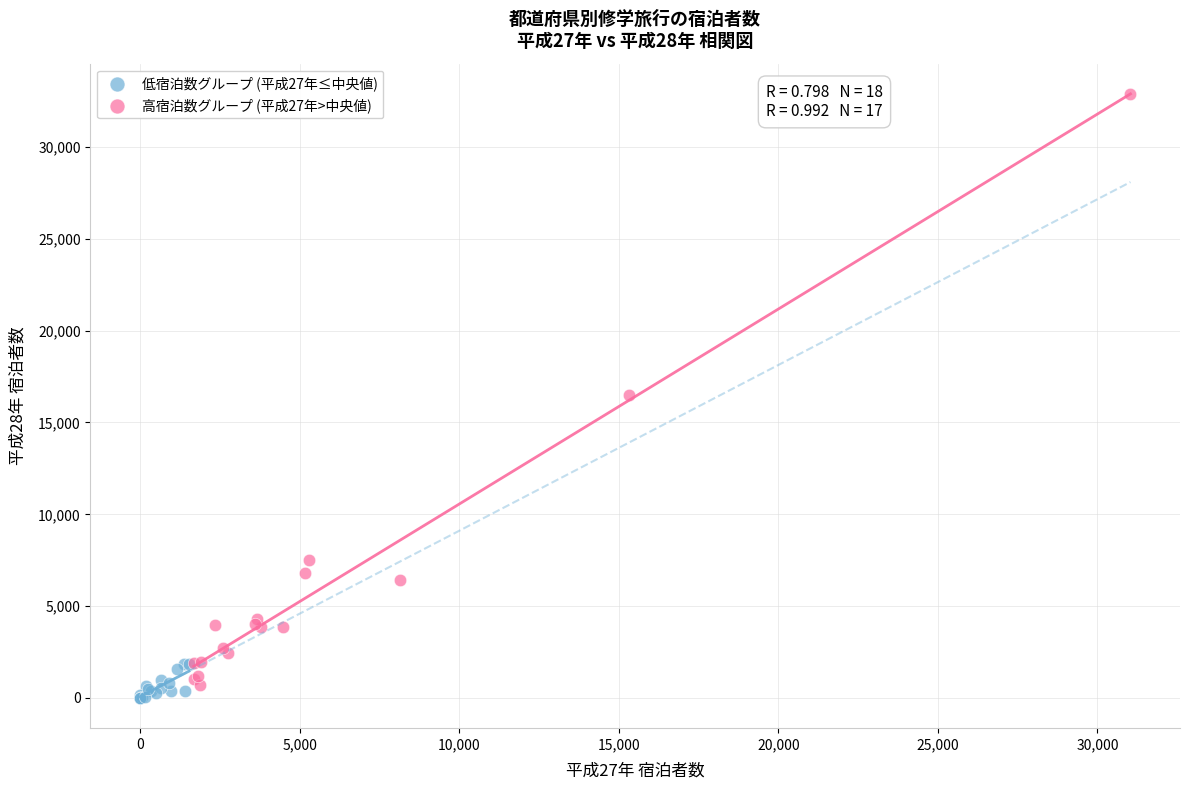

Which series reaches the maximum Y coordinate?

高宿泊数グループ (平成27年>中央値)